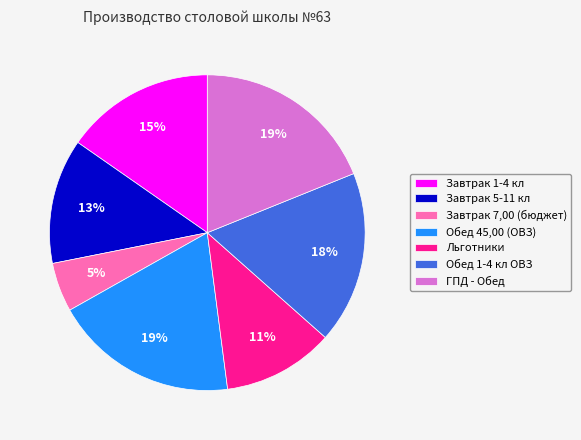

How many slices are in this pie chart?

7